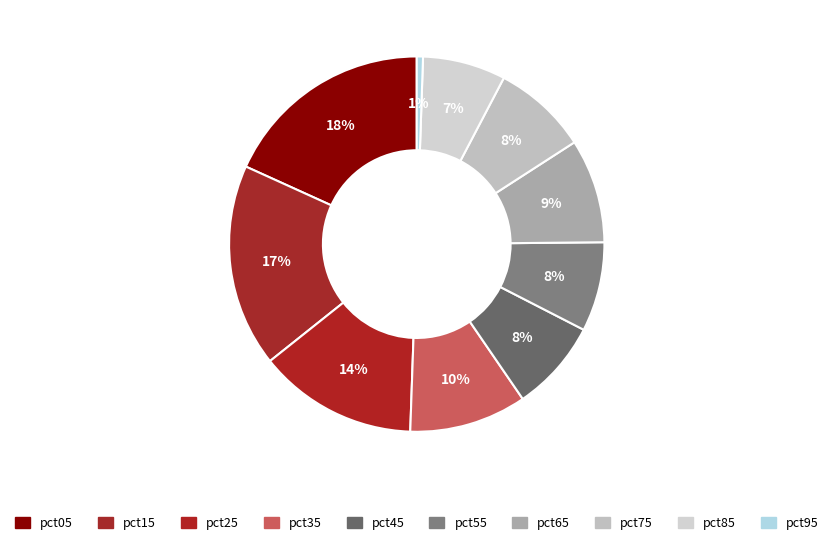

What percentage is the pct95 slice, to the nearest percent?

1%